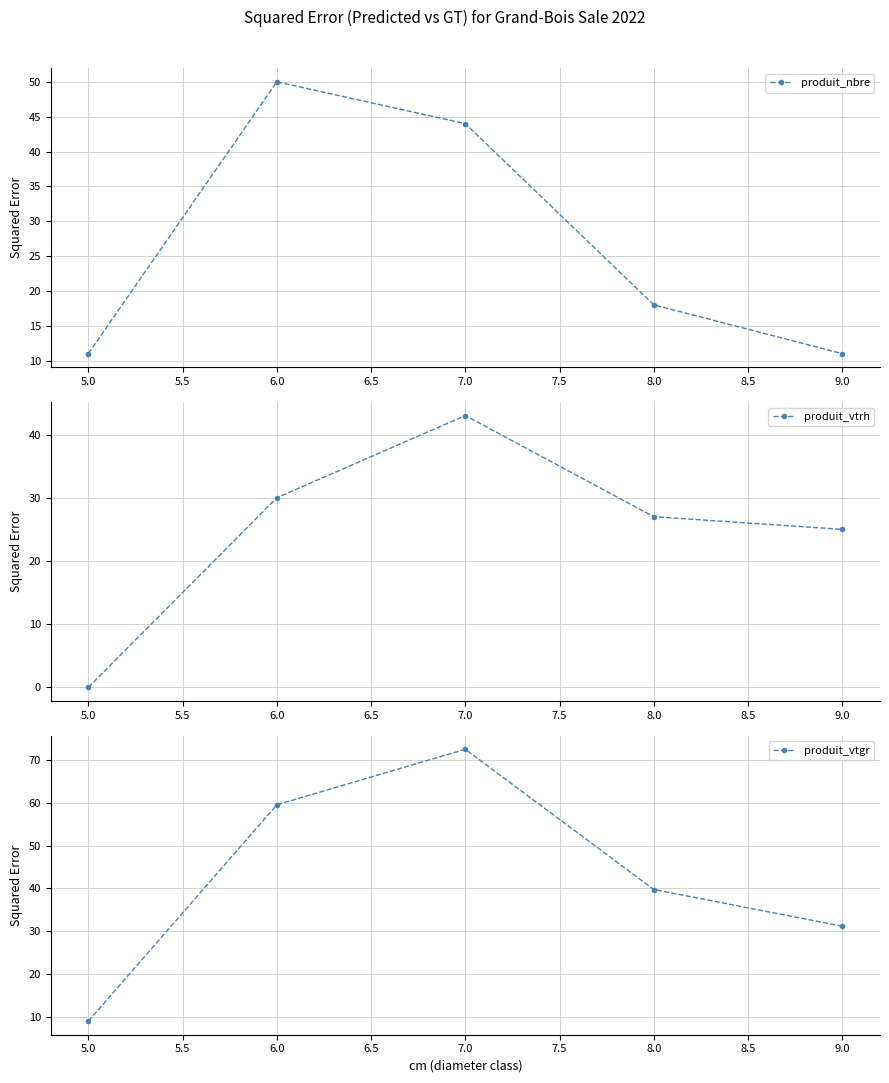

What are all the series names shown in the legend?

produit_nbre, produit_vtrh, produit_vtgr